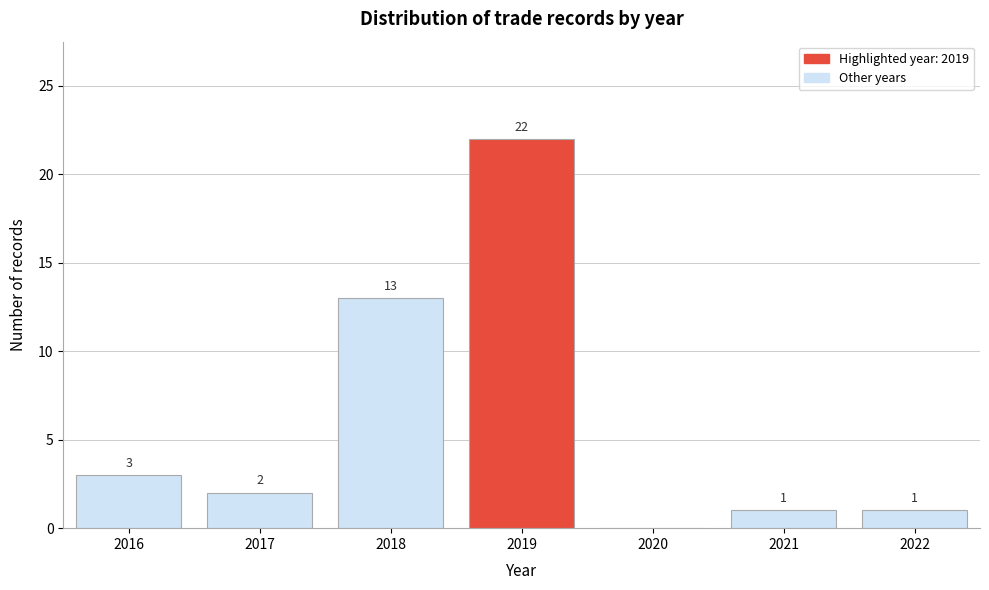

Reading left to right, transcribe all the data shown in this chart.

2016=3	2017=2	2018=13	2019=22	2020=0	2021=1	2022=1